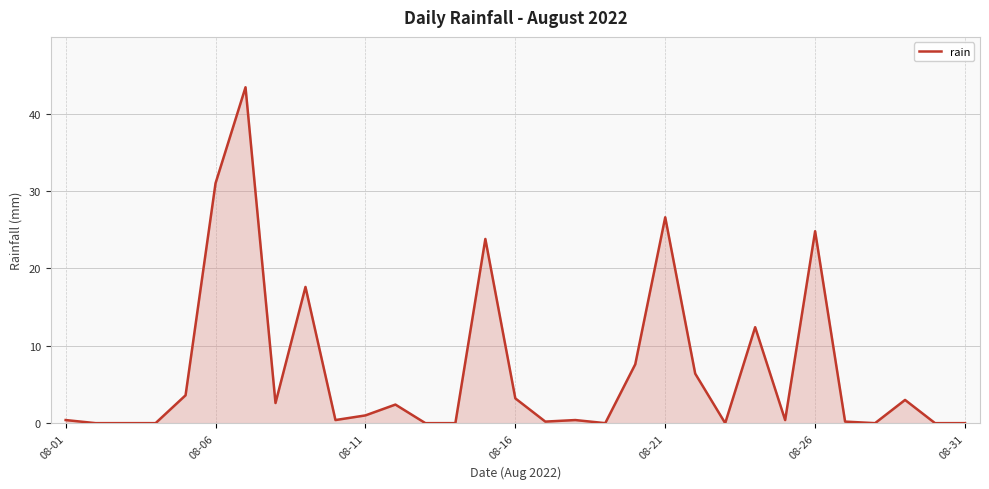

What is the difference between the maximum and minimum values?

43.4